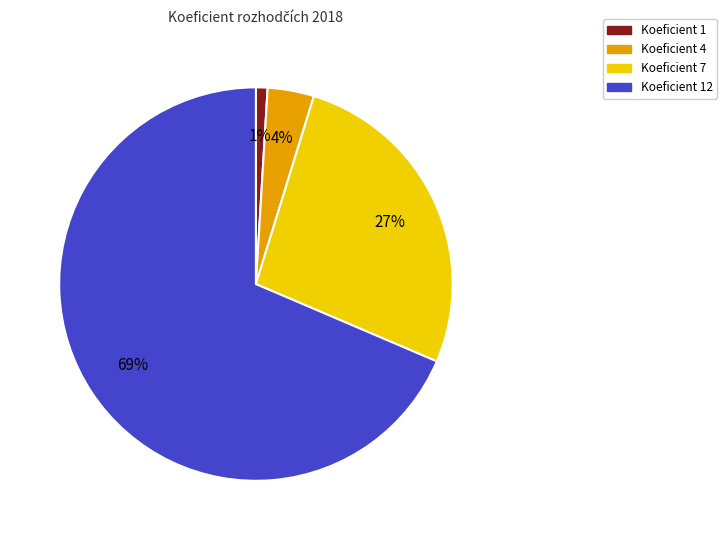

To the nearest percent, what is the average slice percentage?

25%